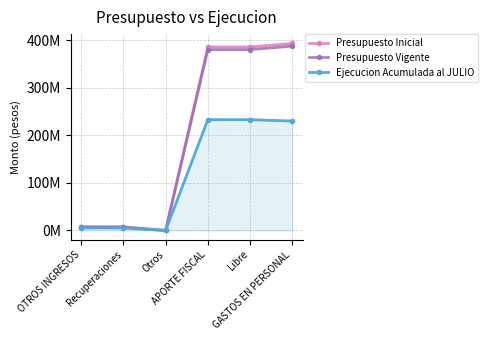

Does the chart have visible grid lines?

Yes